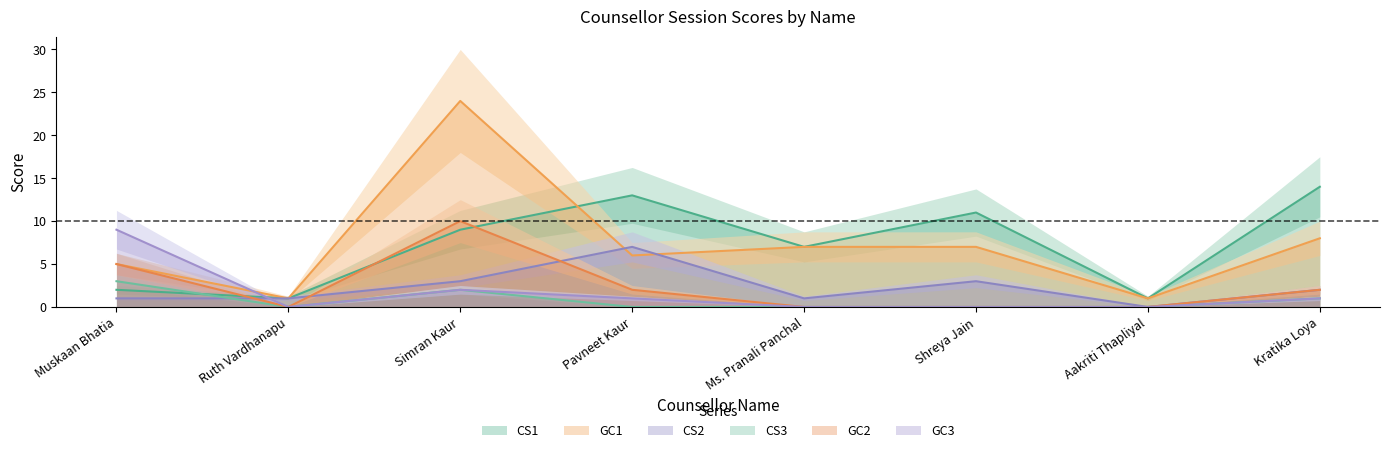

Rank the series at Simran Kaur from highest to lowest value.

GC1, GC2, CS1, CS2, CS3, GC3